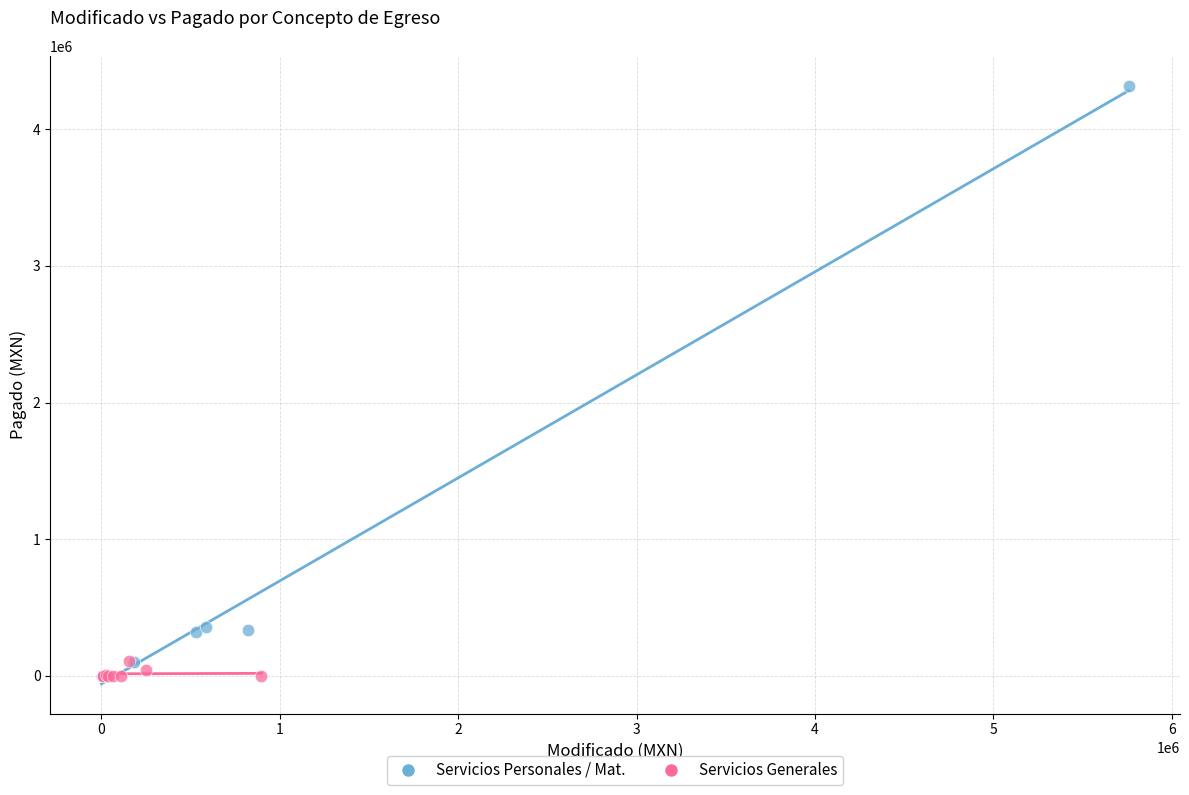

Which series contains the highest Y value?

Servicios Personales / Mat.